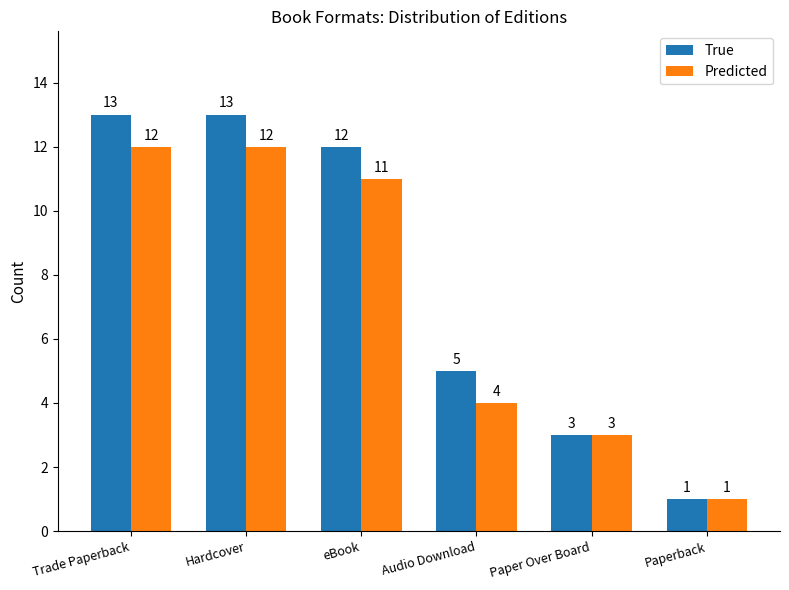

True or false: True has a value of 13 at Hardcover.

True